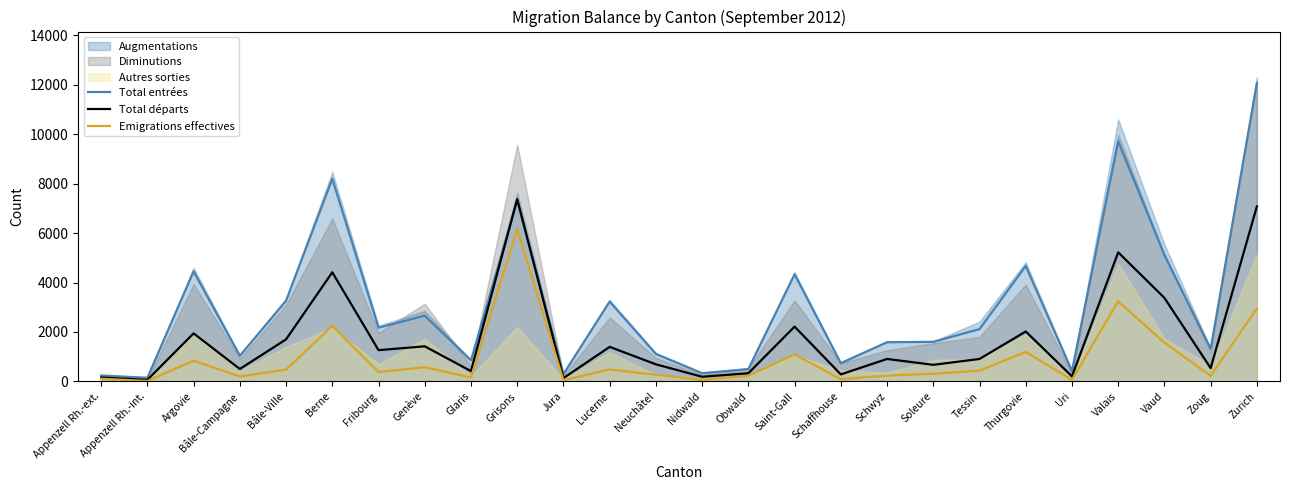

What is the maximum value for Total entrées?

12066